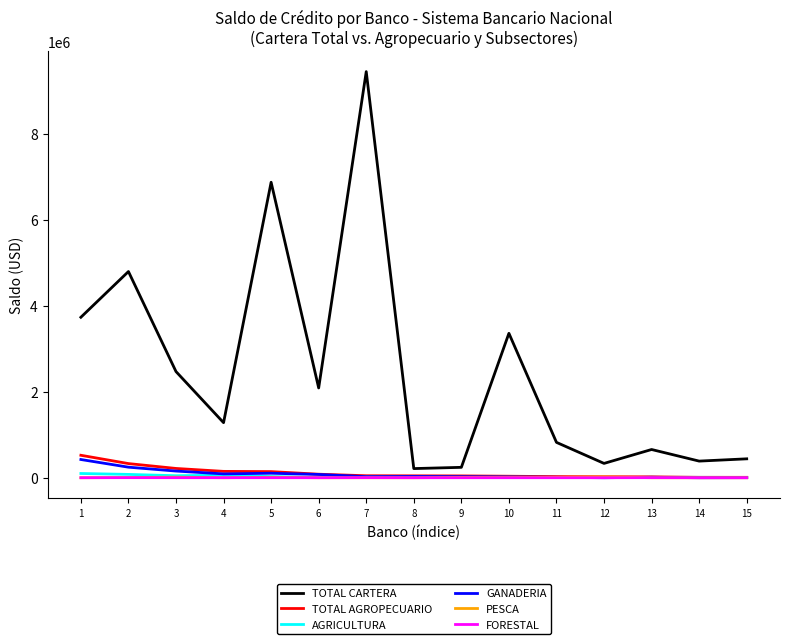

Which series has the largest total across all categories?

TOTAL CARTERA